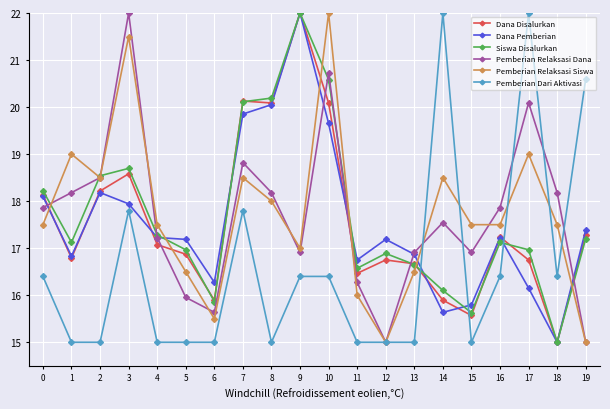

Between 4 and 18, which series saw the biggest shift?

Siswa Disalurkan